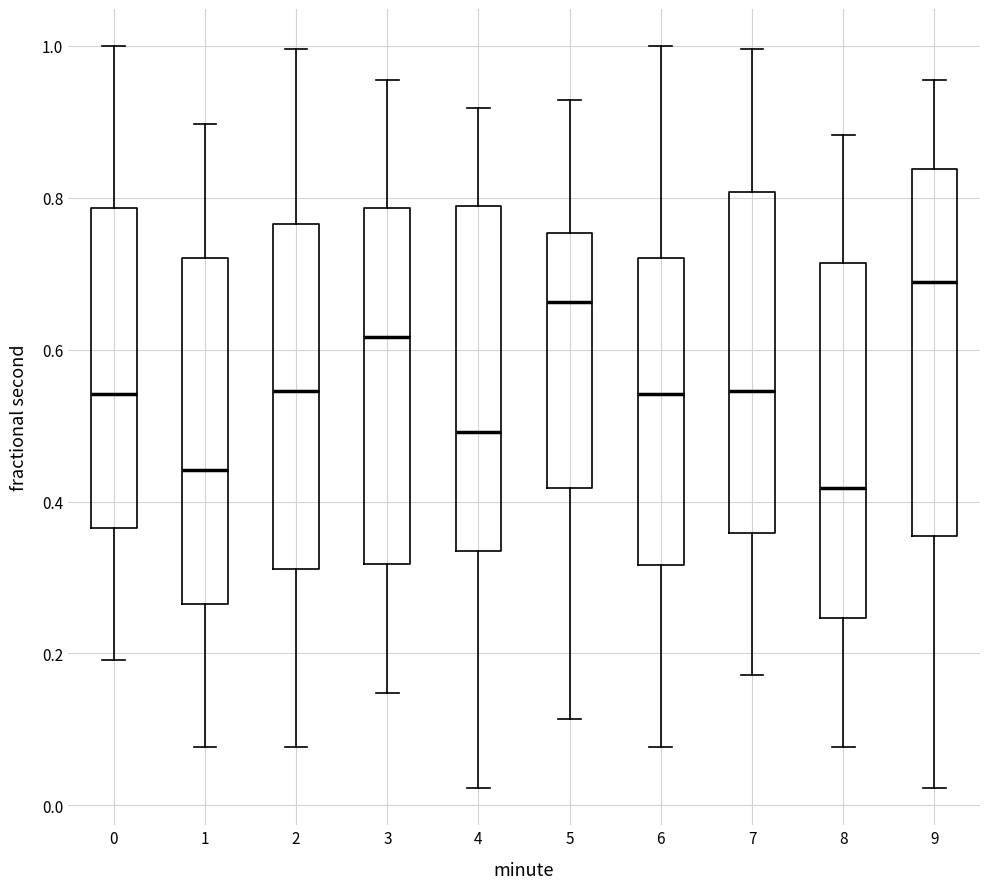

Reading left to right, read every box against the y-axis: the position of its median line, the range the box covers, and the ends of its whiskers. The values are not printed on the chart, so give them approximately, as read against the axis.

0: median 0.54, box 0.36 to 0.78, whiskers 0.20 to 1.00
1: median 0.44, box 0.26 to 0.72, whiskers 0.08 to 0.90
2: median 0.54, box 0.32 to 0.76, whiskers 0.08 to 1.00
3: median 0.62, box 0.32 to 0.78, whiskers 0.14 to 0.96
4: median 0.50, box 0.34 to 0.78, whiskers 0.02 to 0.92
5: median 0.66, box 0.42 to 0.76, whiskers 0.12 to 0.92
6: median 0.54, box 0.32 to 0.72, whiskers 0.08 to 1.00
7: median 0.54, box 0.36 to 0.80, whiskers 0.18 to 1.00
8: median 0.42, box 0.24 to 0.72, whiskers 0.08 to 0.88
9: median 0.68, box 0.36 to 0.84, whiskers 0.02 to 0.96